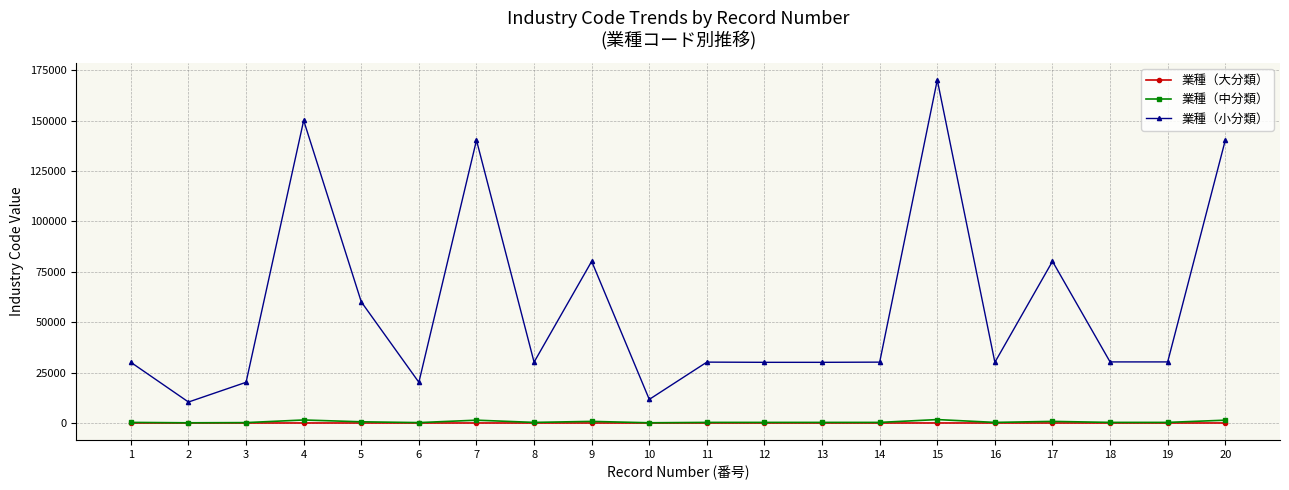

What is the maximum value shown in the chart?

170201